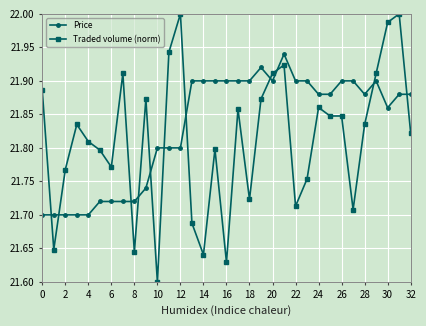

True or false: Traded volume (norm) and Price intersect in this chart.

True